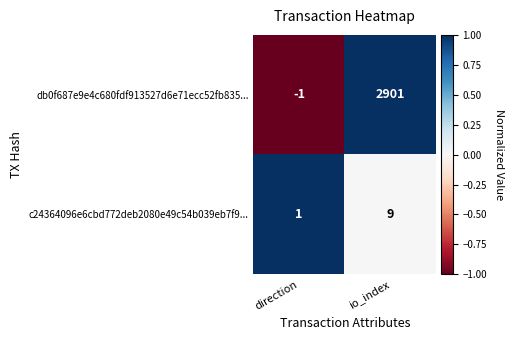

What is the average value of the db0f687e9e4c680fdf913527d6e71ecc52fb835... series?

1450